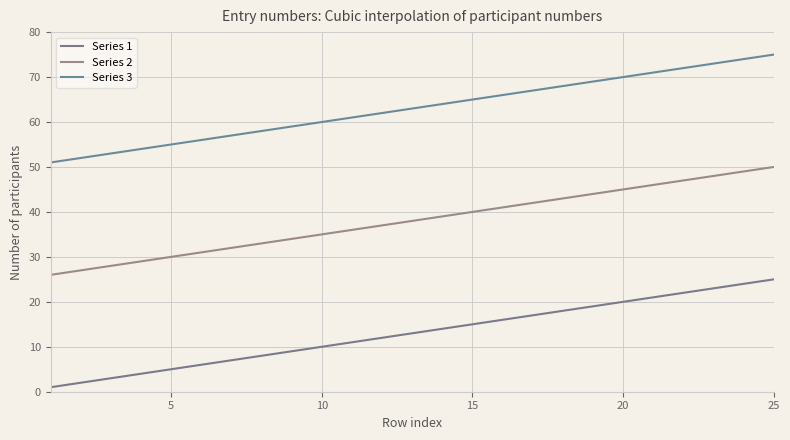

Which series has the widest spread of values?

Series 1